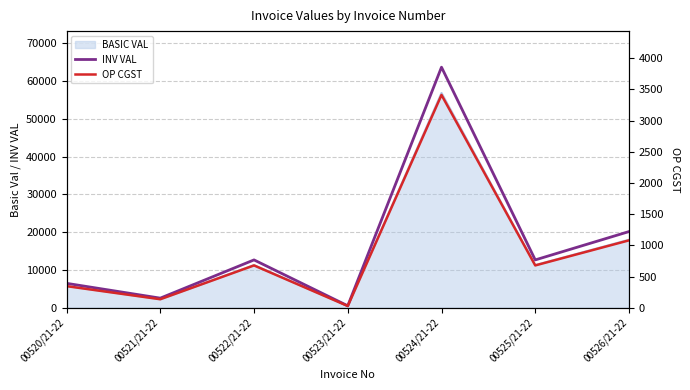

At which category does OP CGST reach its first local peak?

00522/21-22